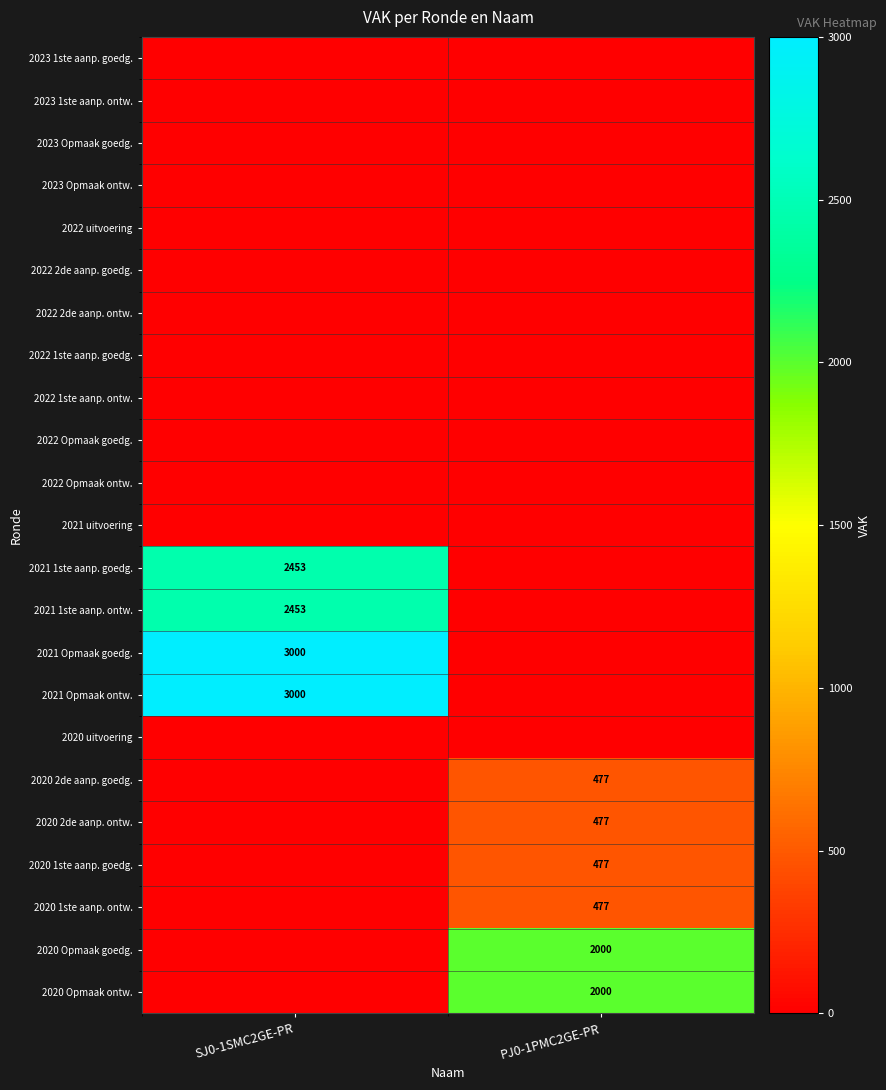

What is the approximate value of 2020 2de aanp. goedg. at PJ0-1PMC2GE-PR, to the nearest 5?

475